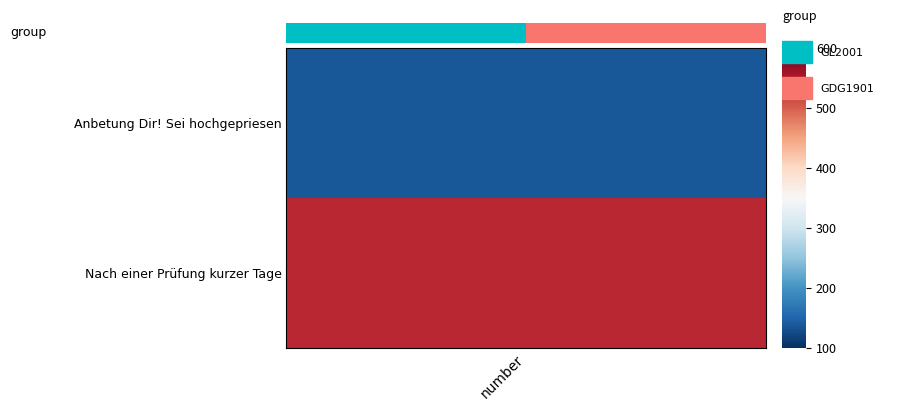

Rank the categories by value from highest to lowest.

1, number